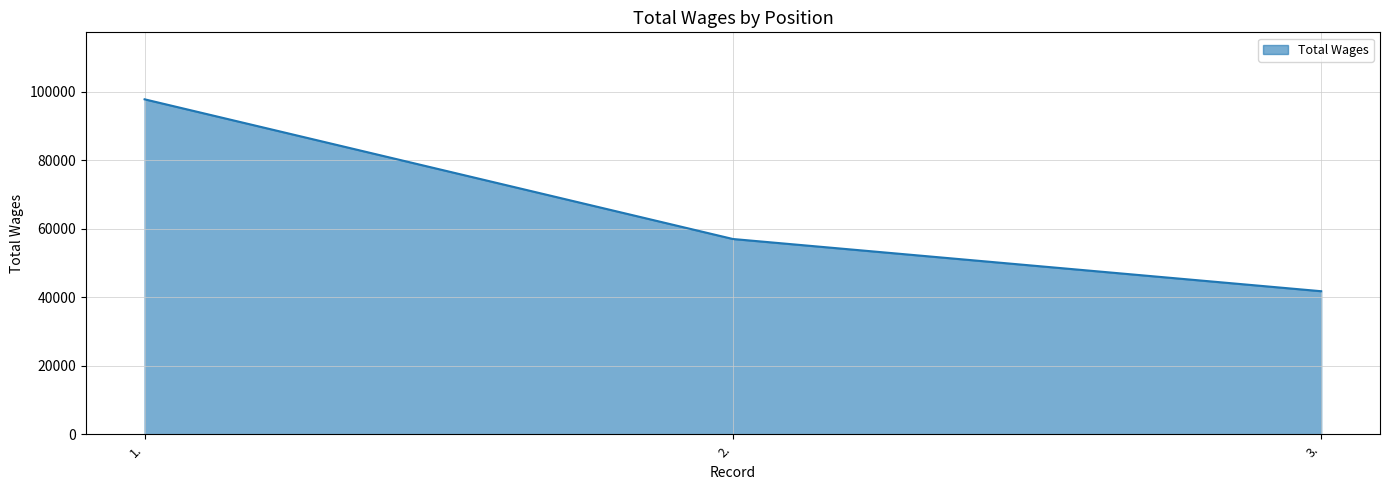

Reading left to right, list all the values displayed in this chart.

97750	56977	41734